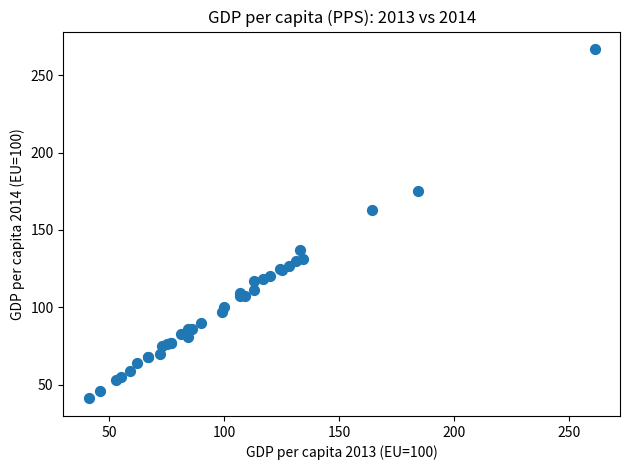

What Y value in the scatter plot is closest to 154?

163.0